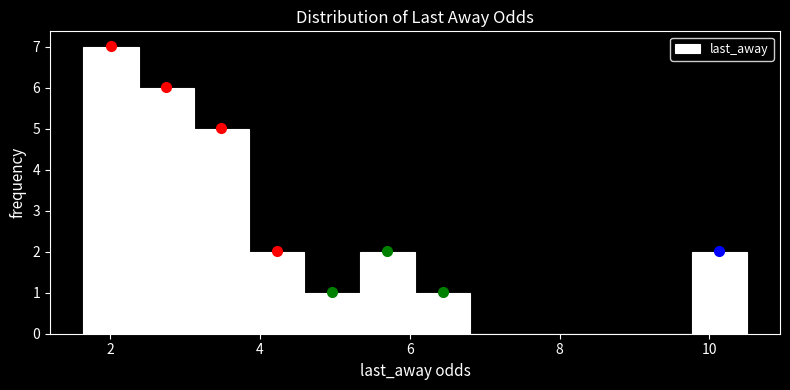

Read against the x-axis, roughly where is the centre of the tallest bar?

2.0